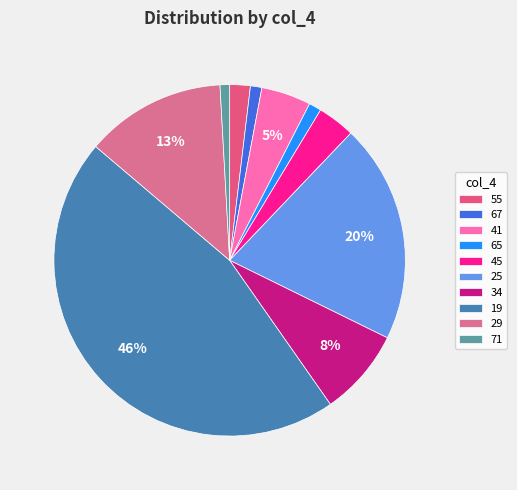

How many slices are in this pie chart?

10